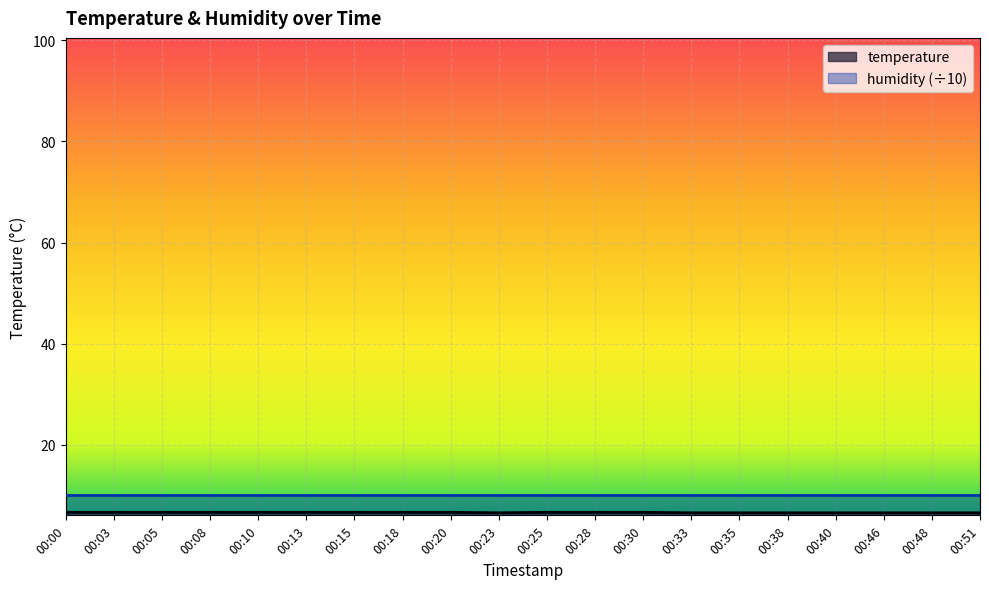

At which category does the data reach its first local valley?

00:23